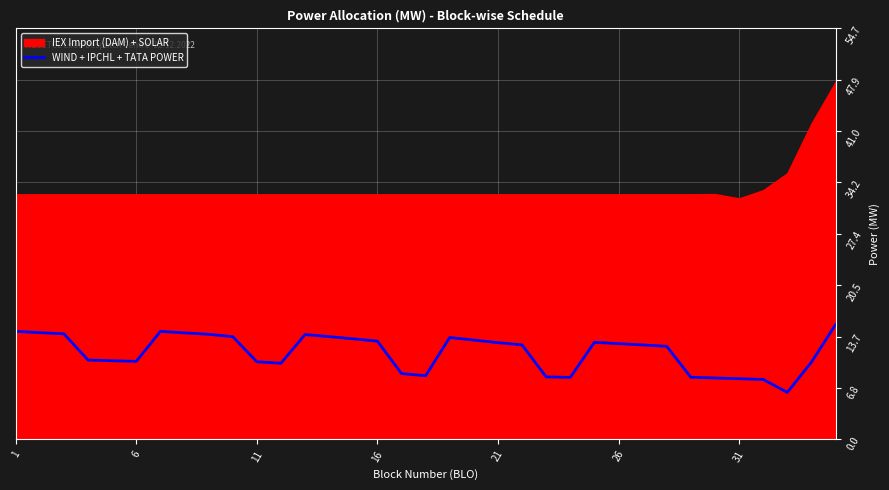

What is the sum of all values?

405.3